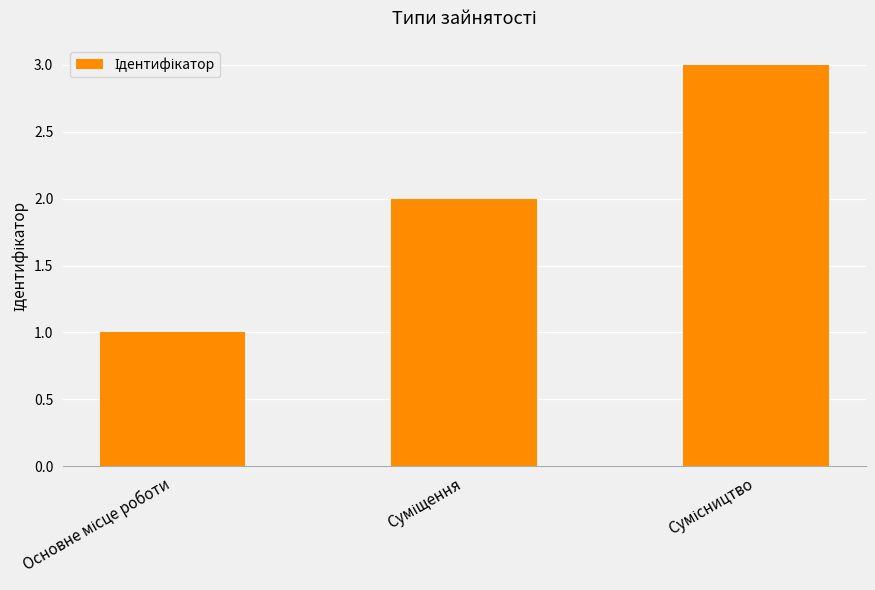

What is the maximum value shown in the chart?

3